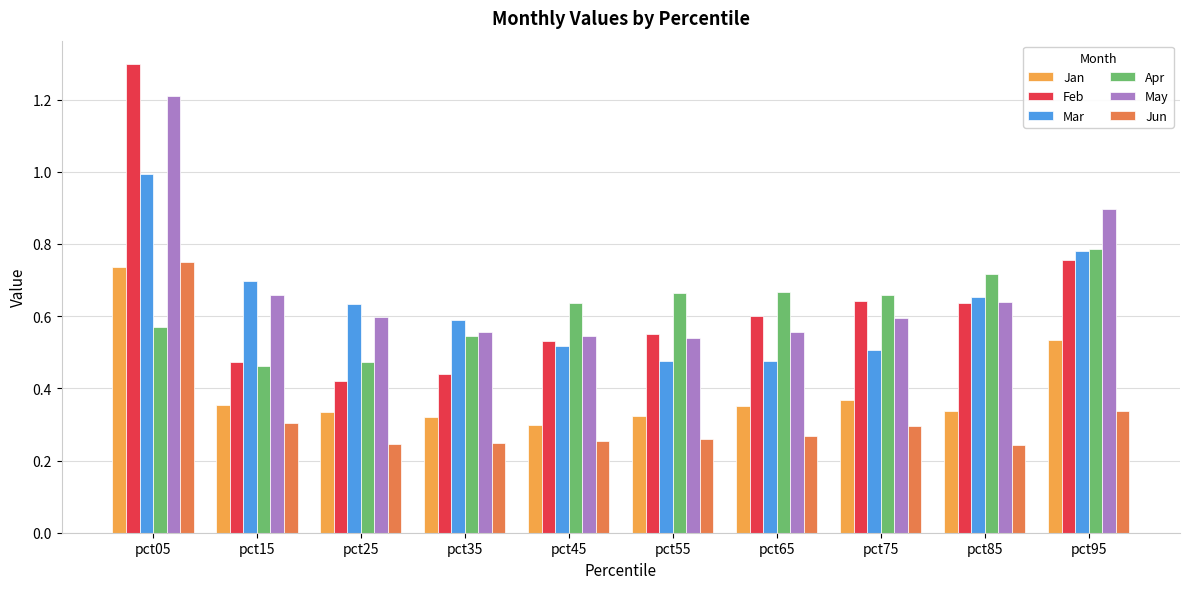

Which category has the highest value across all series?

pct05